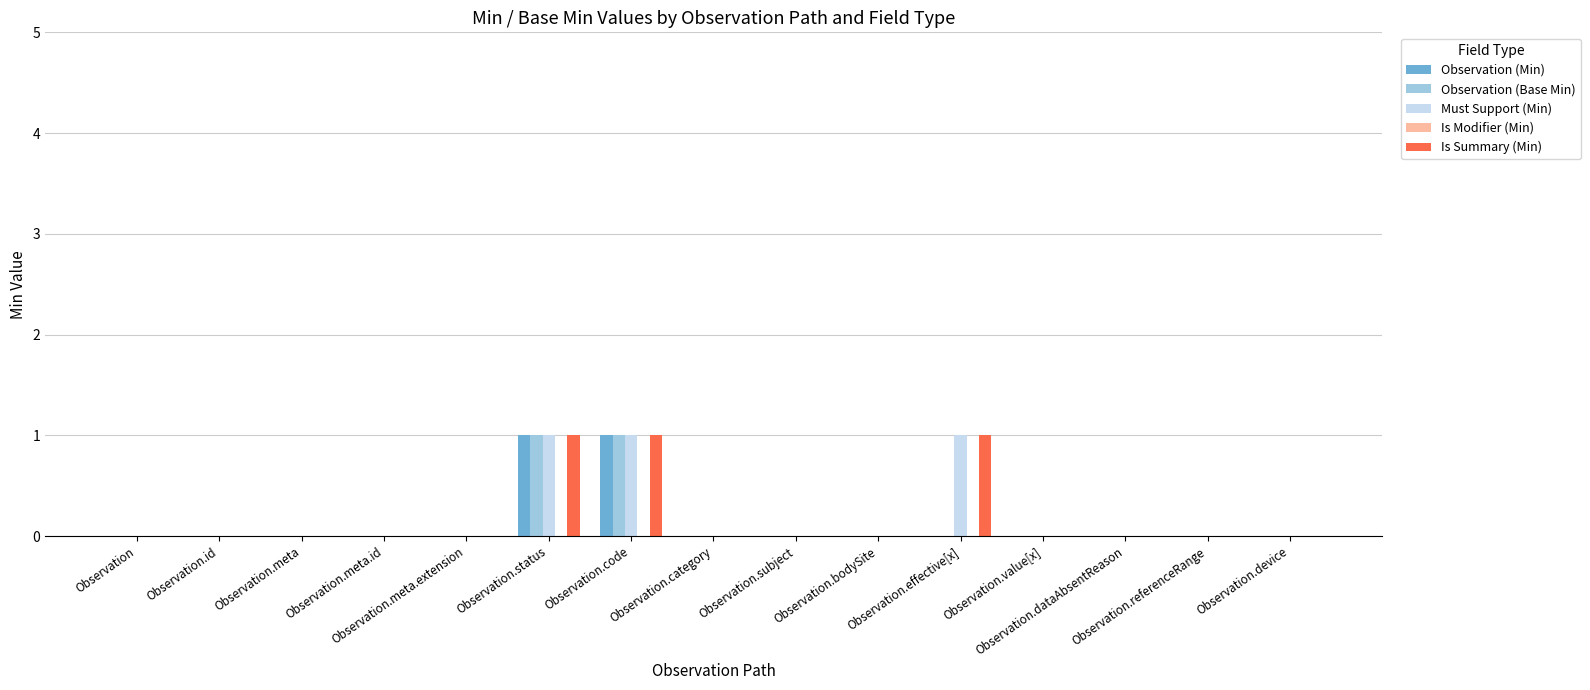

What is the sum of all Must Support (Min) values?

3